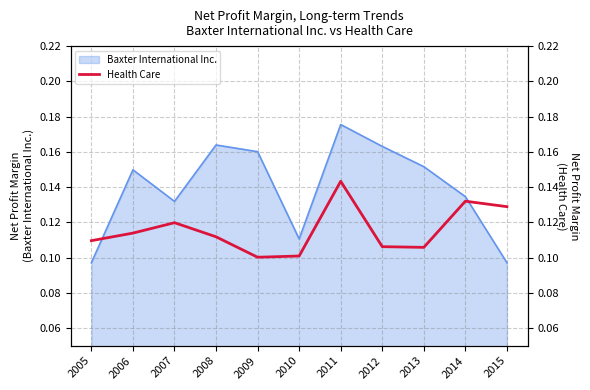

True or false: the data has more than 0 interior local peaks.

True